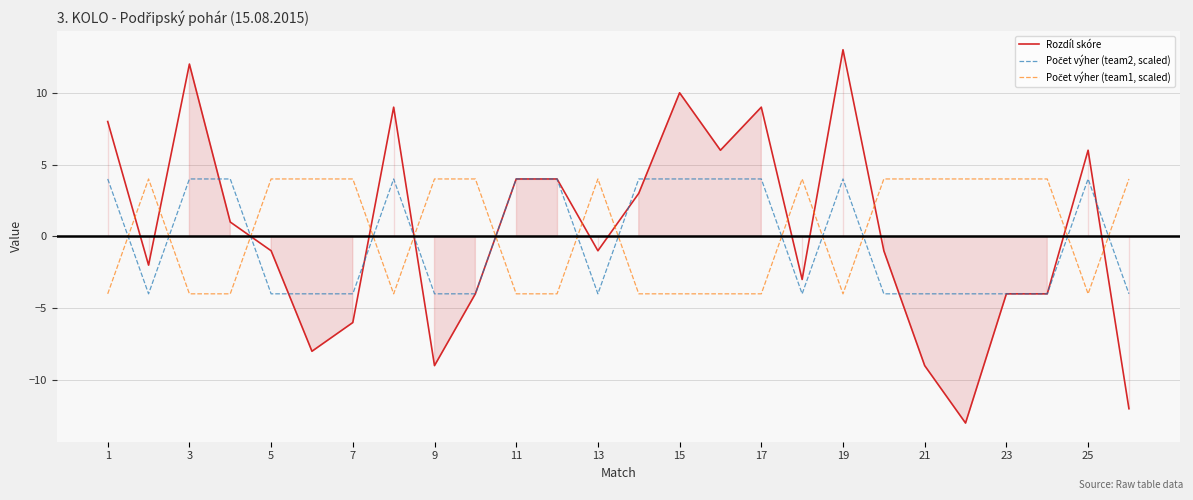

The Rozdíl skóre series shows 13 at 19. True or false?

True